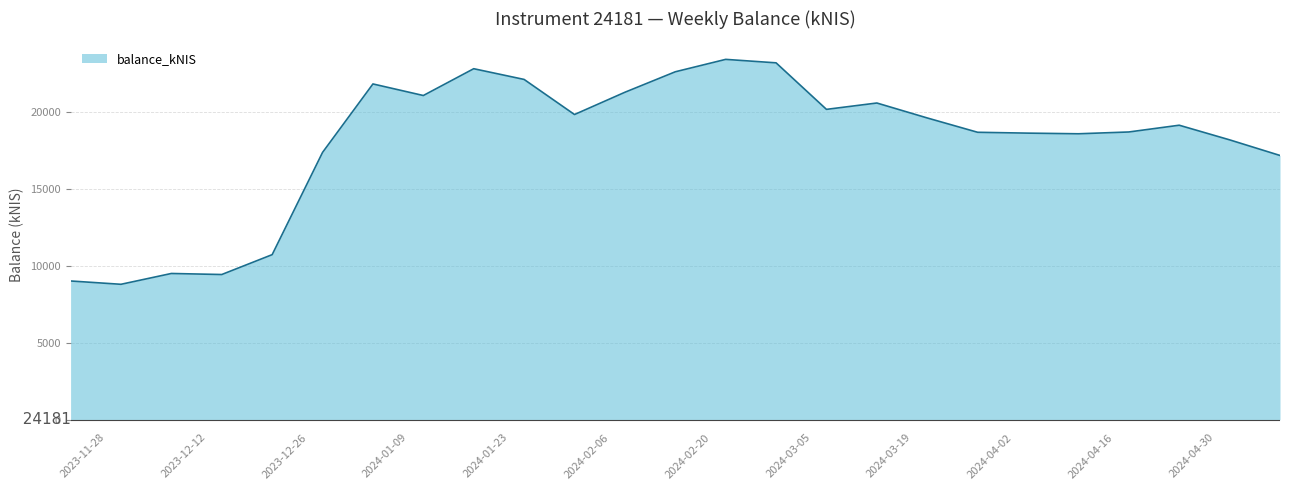

What is the greatest value displayed?

23405.3